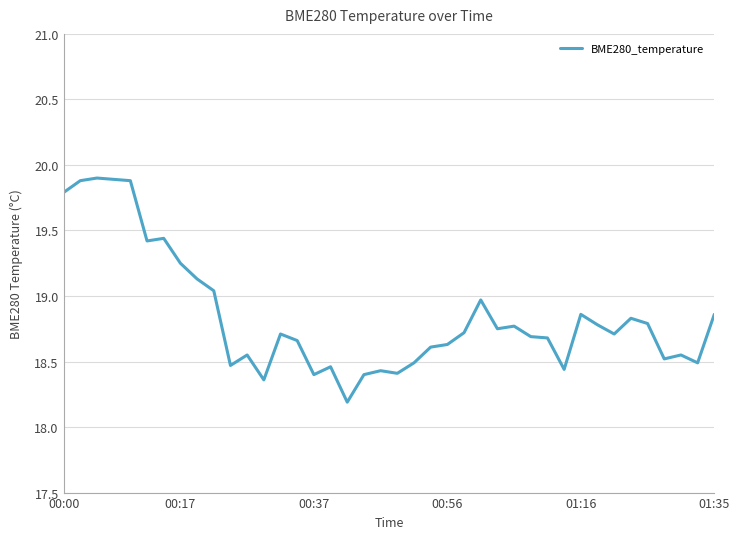

What is the difference between the maximum and minimum values?

1.7